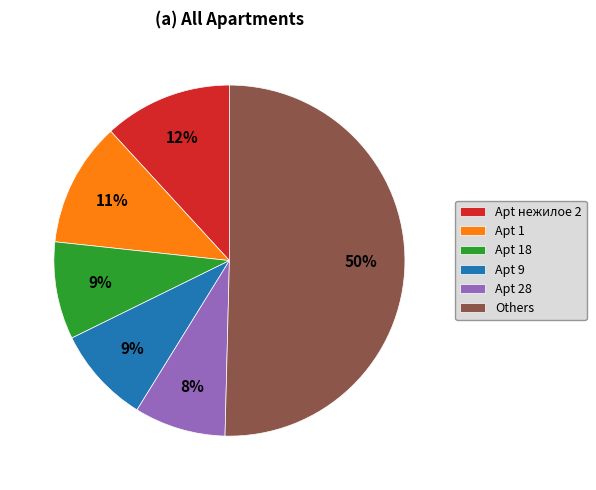

To the nearest percent, what is the difference between the largest and smallest slice percentages?

42%